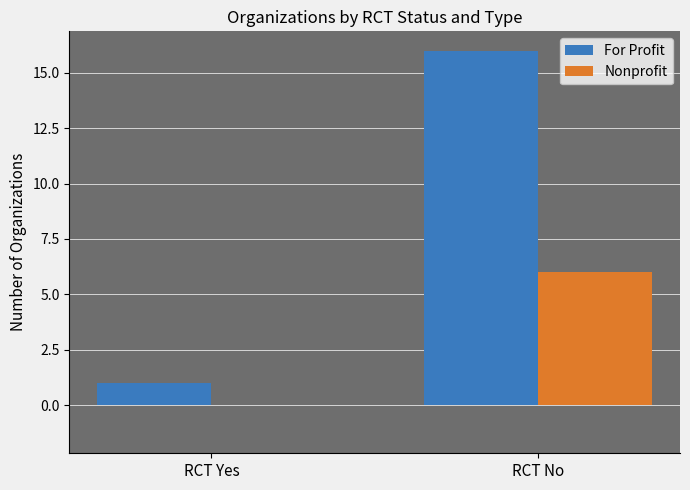

Count the number of data series in this chart.

2